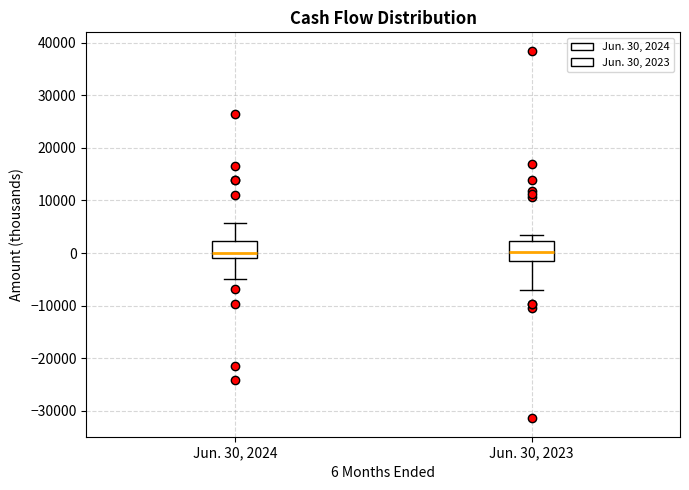

Reading left to right, read every box against the y-axis: the position of its median line, the range the box covers, and the ends of its whiskers. The values are not printed on the chart, so give them approximately, as read against the axis.

Jun. 30, 2024: median 0, box -1000 to 2000, whiskers -5000 to 6000
Jun. 30, 2023: median 0, box -1000 to 2000, whiskers -7000 to 4000